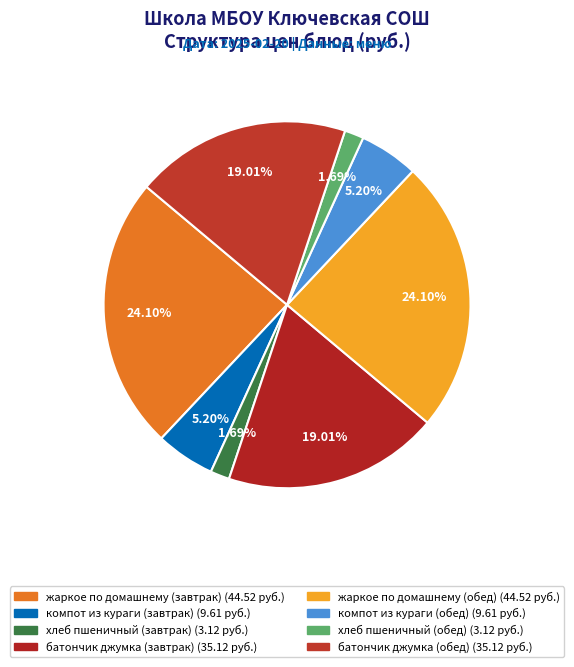

To the nearest percent, what is the combined percentage of жаркое по домашнему (обед) and компот из кураги (завтрак)?

29%